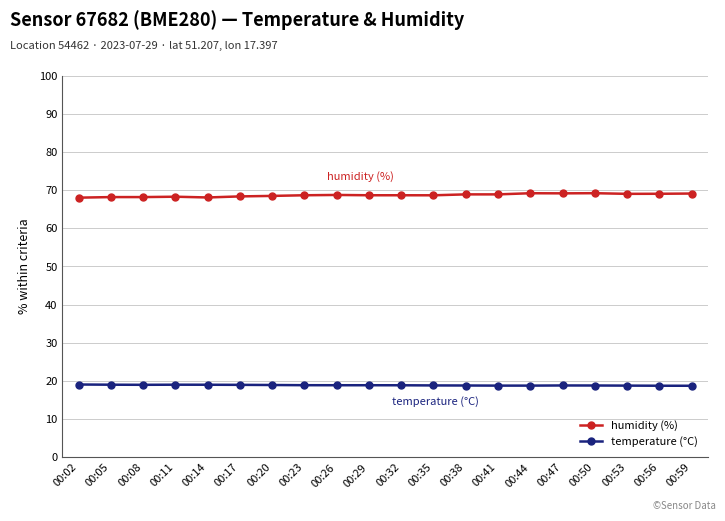

What is the difference between the highest and lowest values at 00:29?

49.8